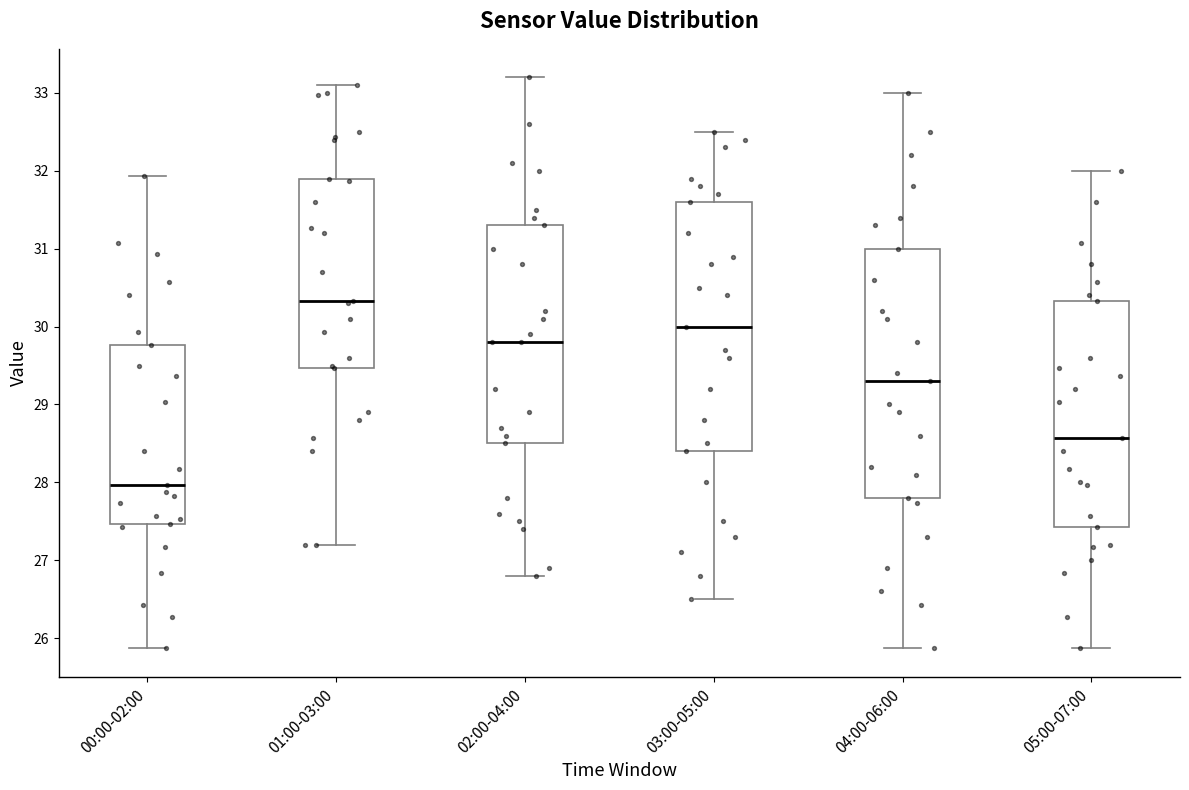

Reading left to right, transcribe this box plot: for each box, give where its median line is, the range the box spans, and where its two whiskers end, as read against the y-axis. The values are not printed on the chart, so give them approximately, as read against the axis.

00:00-02:00: median 28.0, box 27.5 to 29.8, whiskers 25.9 to 31.9
01:00-03:00: median 30.3, box 29.5 to 31.9, whiskers 27.2 to 33.1
02:00-04:00: median 29.8, box 28.5 to 31.3, whiskers 26.8 to 33.2
03:00-05:00: median 30.0, box 28.4 to 31.6, whiskers 26.5 to 32.5
04:00-06:00: median 29.3, box 27.8 to 31.0, whiskers 25.9 to 33.0
05:00-07:00: median 28.6, box 27.4 to 30.3, whiskers 25.9 to 32.0